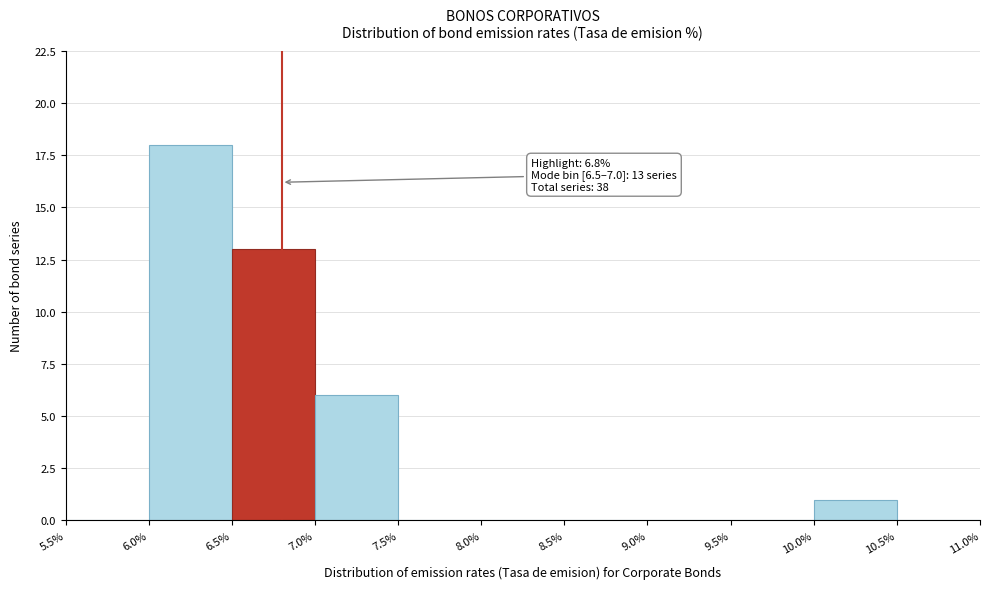

Which range on the x-axis has the tallest bar?

6.0% to 6.5%